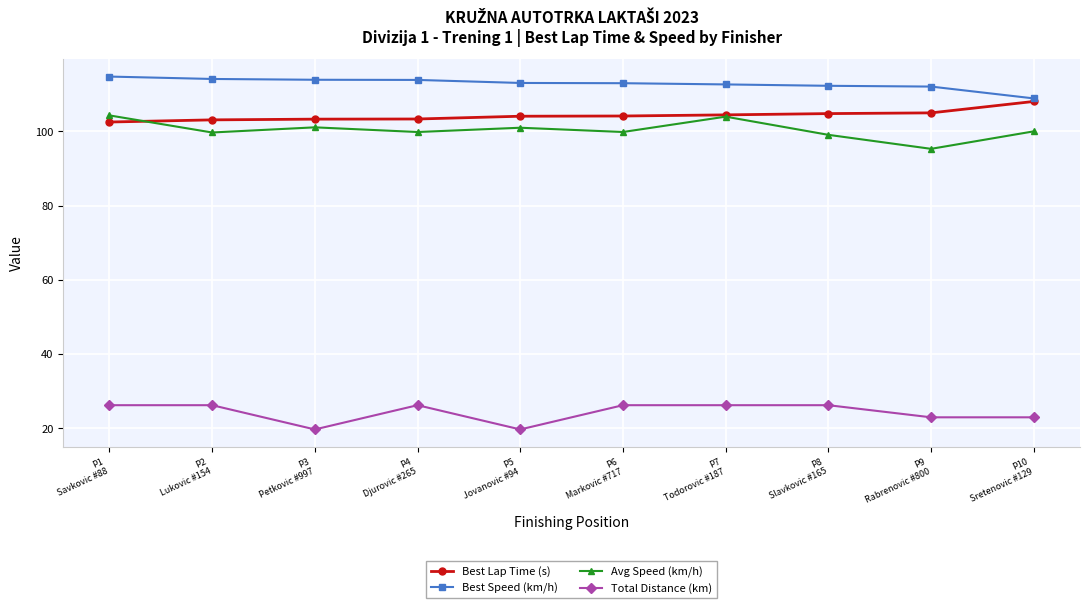

What is the label of the 5th point from the left?

P5
Jovanovic #94